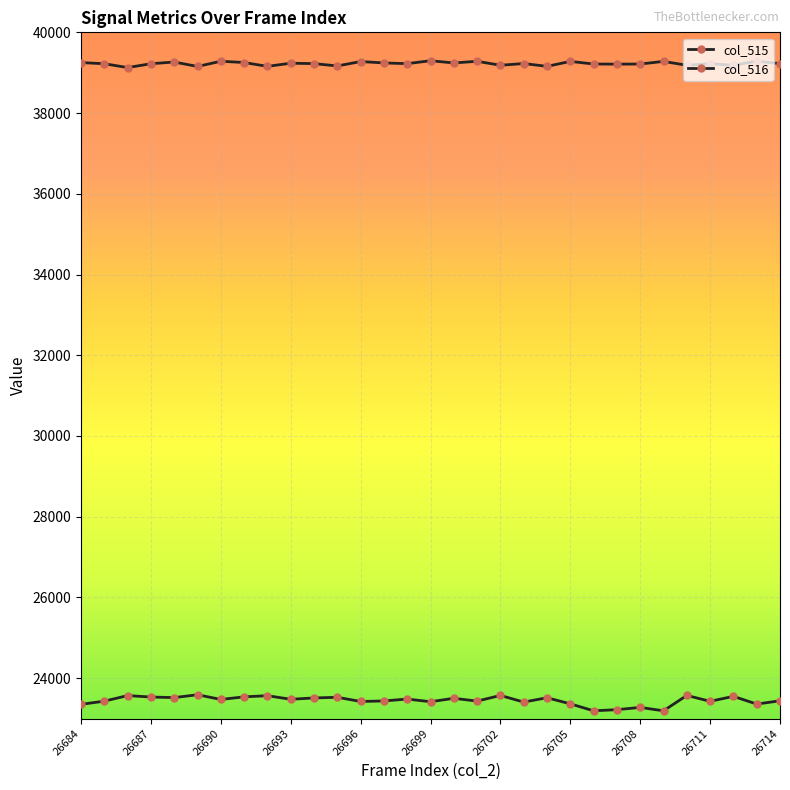

Which category has the highest value across all series?

26699